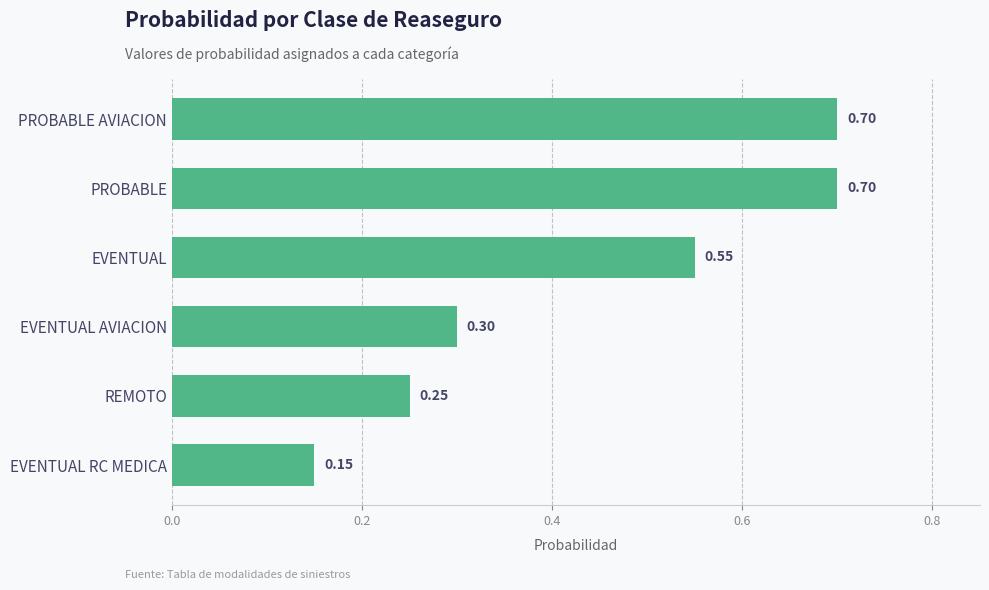

Between REMOTO and EVENTUAL, which is larger?

EVENTUAL